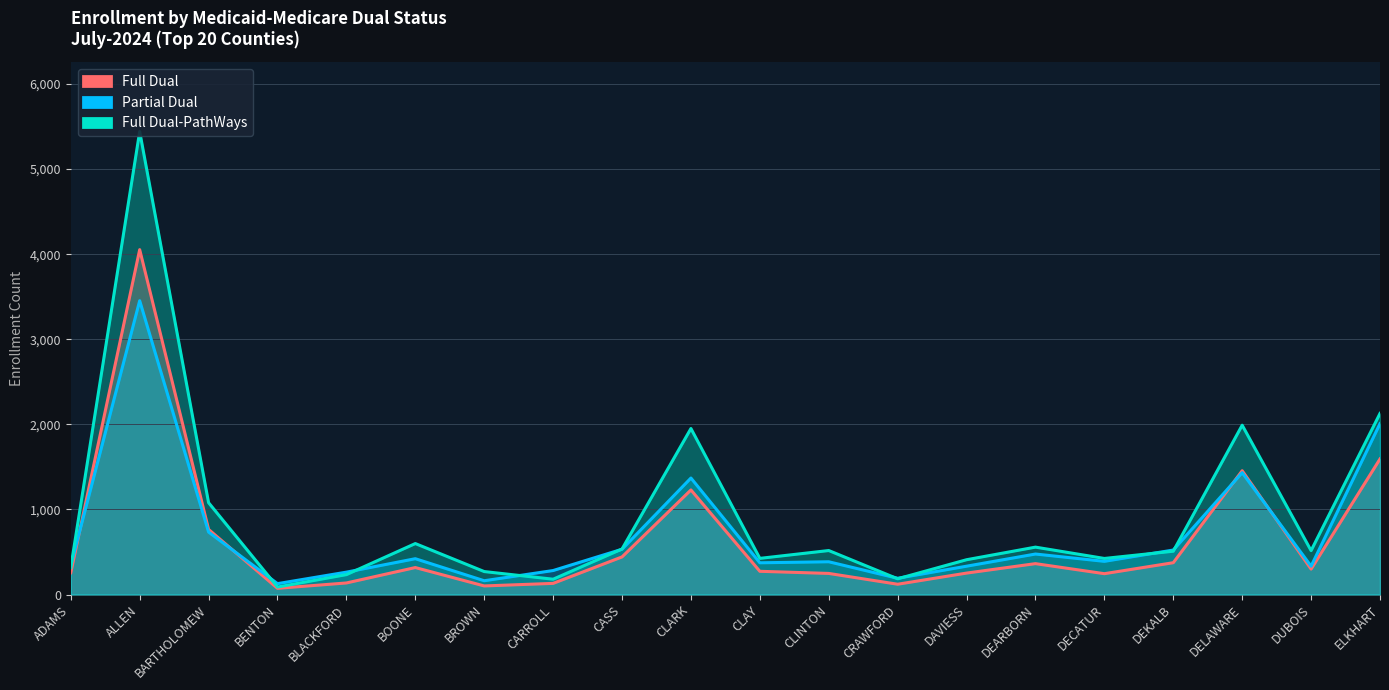

Which category has the highest value in the Full Dual-PathWays series?

ALLEN